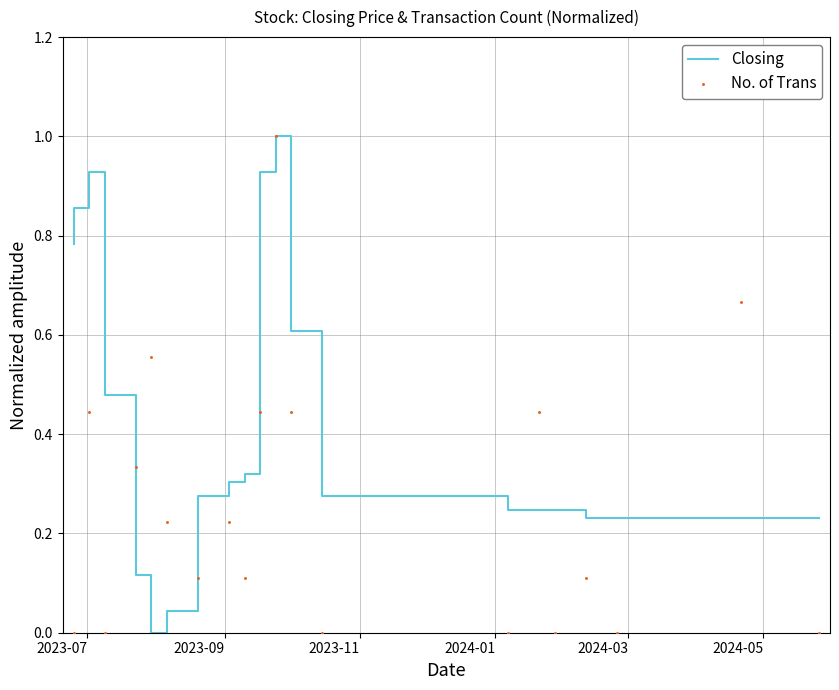

Which series reaches the maximum Y coordinate?

Closing